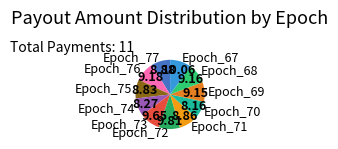

Does any single category account for the majority?

No